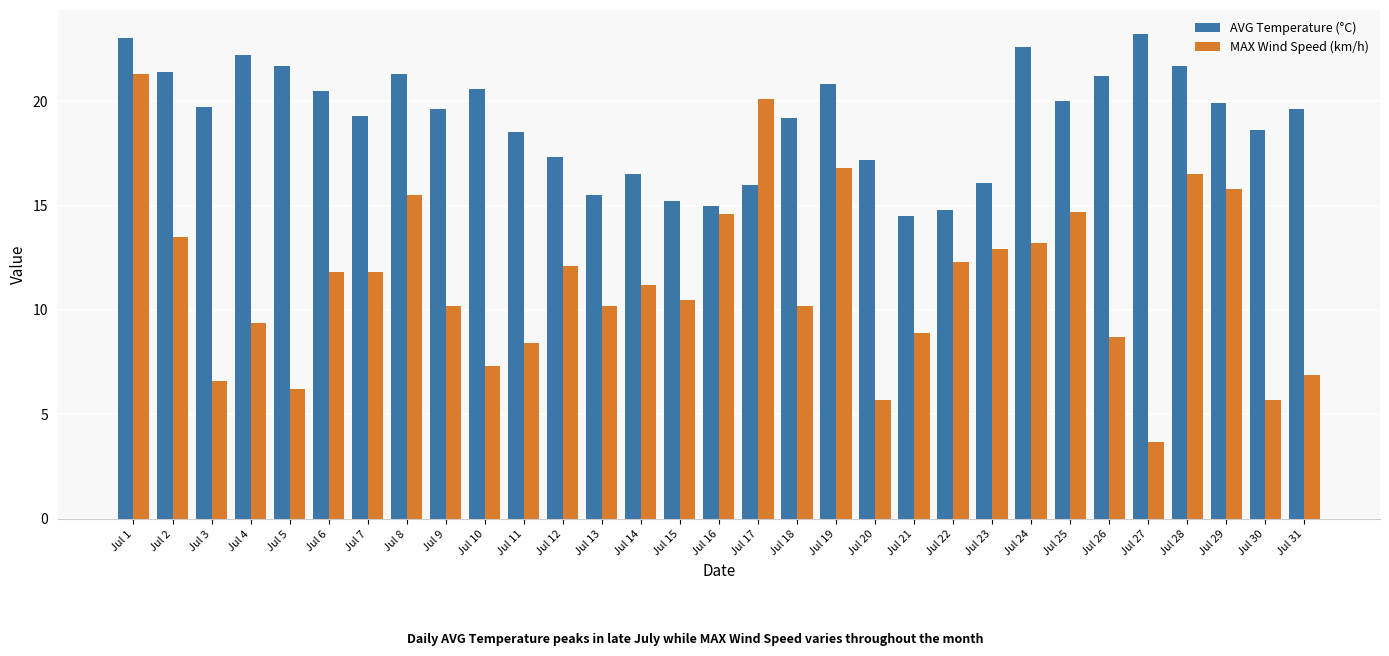

At Jul 16, list the series in order from largest to smallest.

AVG Temperature (°C), MAX Wind Speed (km/h)